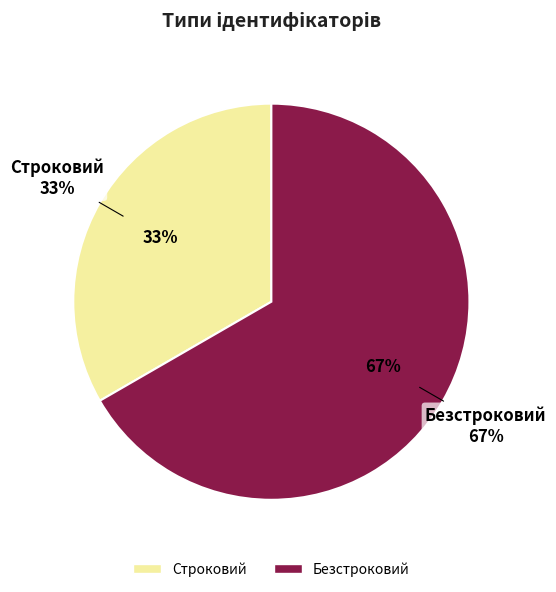

To the nearest percent, what is the average slice percentage?

50%